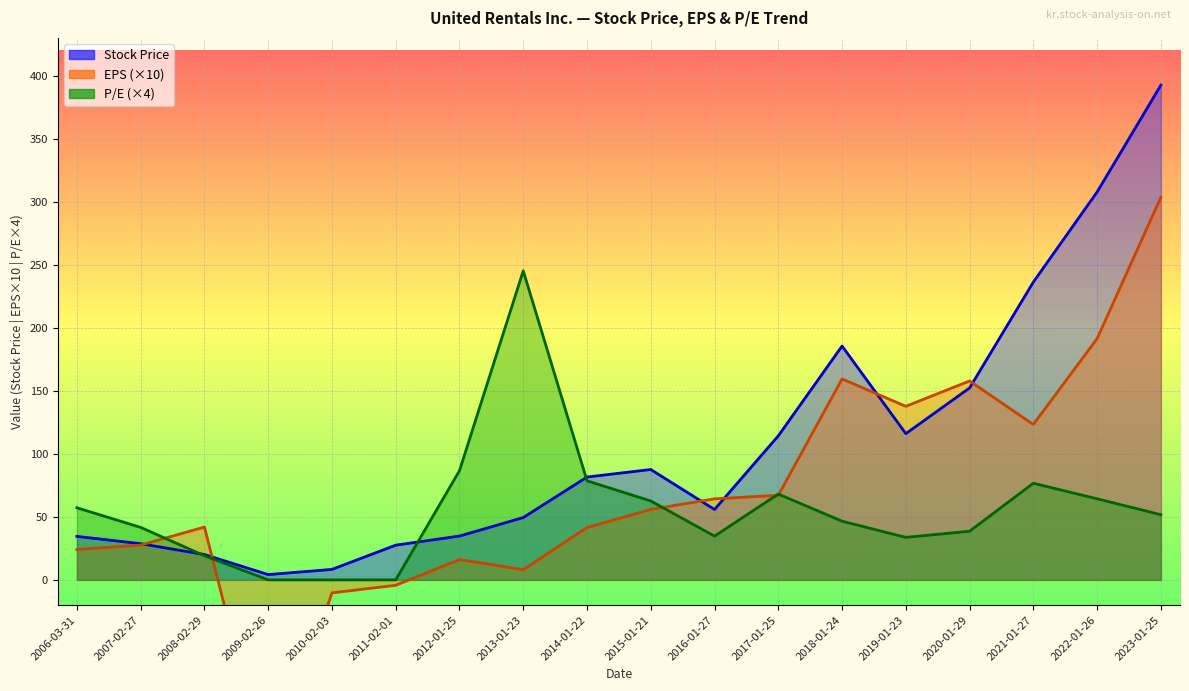

At which category does Stock Price reach its first local valley?

2019-01-23